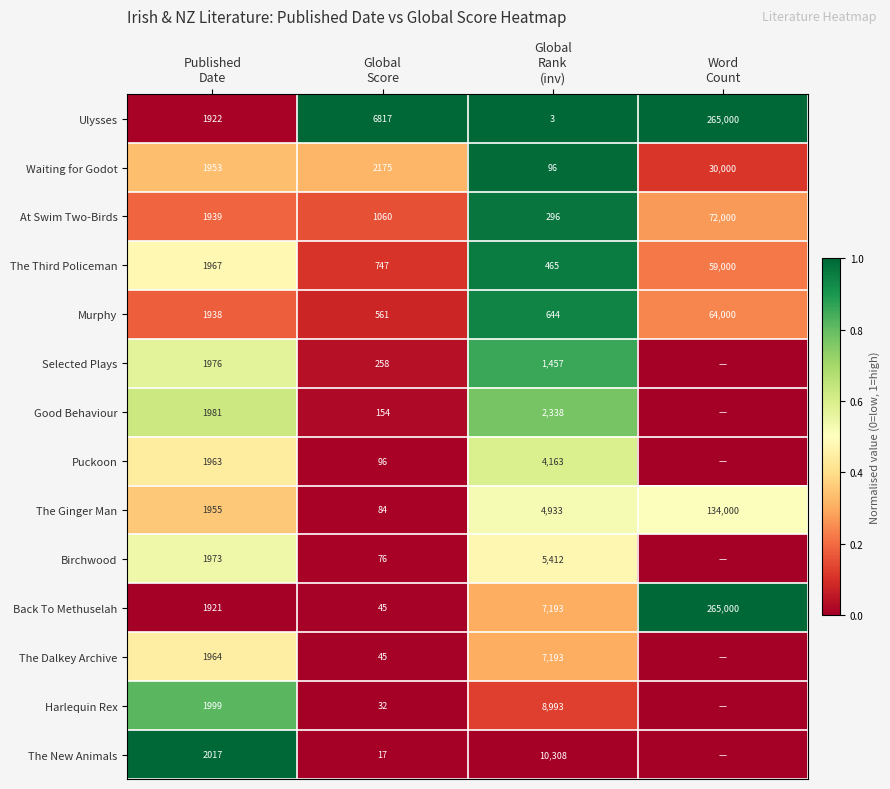

Between Published
Date and Word
Count, which is larger?

Word
Count